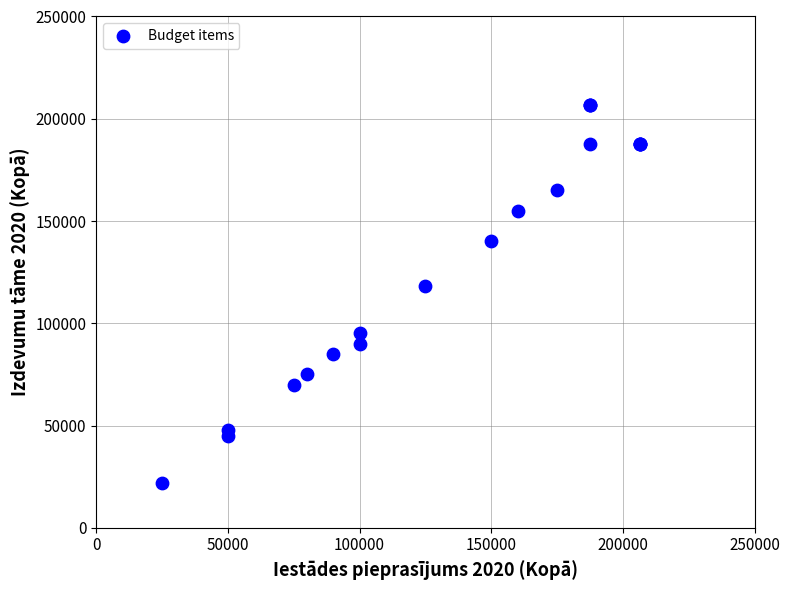

What Y value in the scatter plot is closest to 114302?

118000